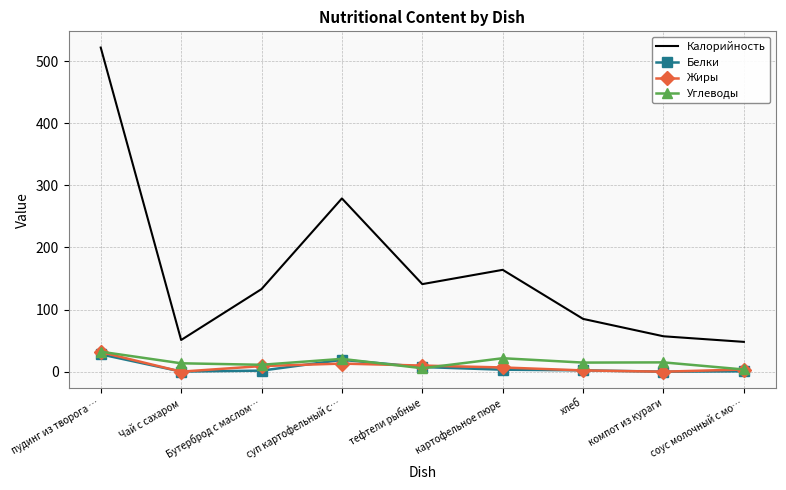

What is the maximum value shown in the chart?

522.0